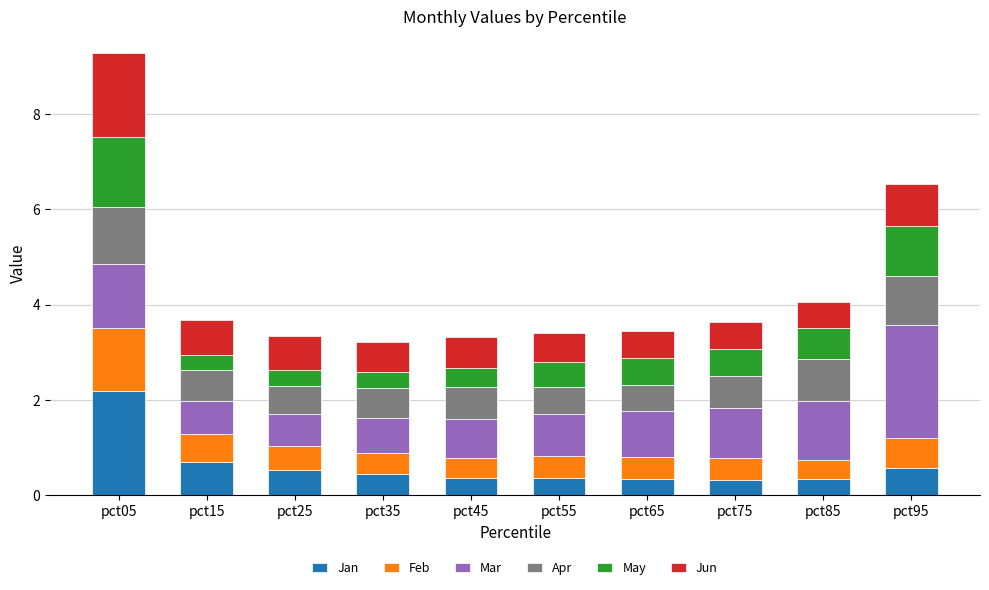

How many data points does each series have?

10